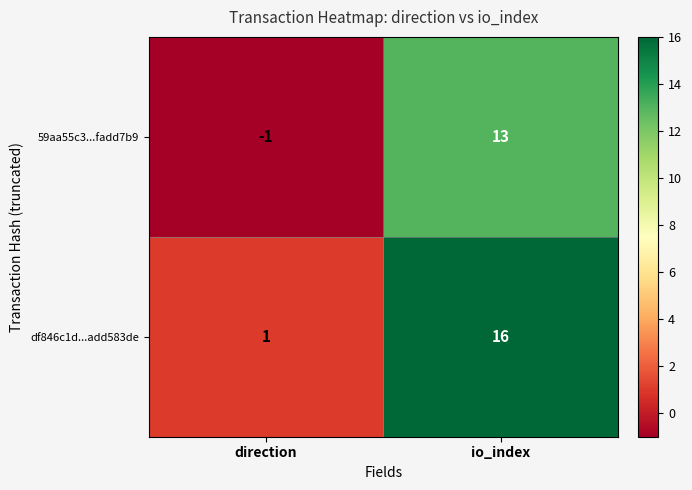

Where is df846c1d...add583de nearest to the value 8?

direction